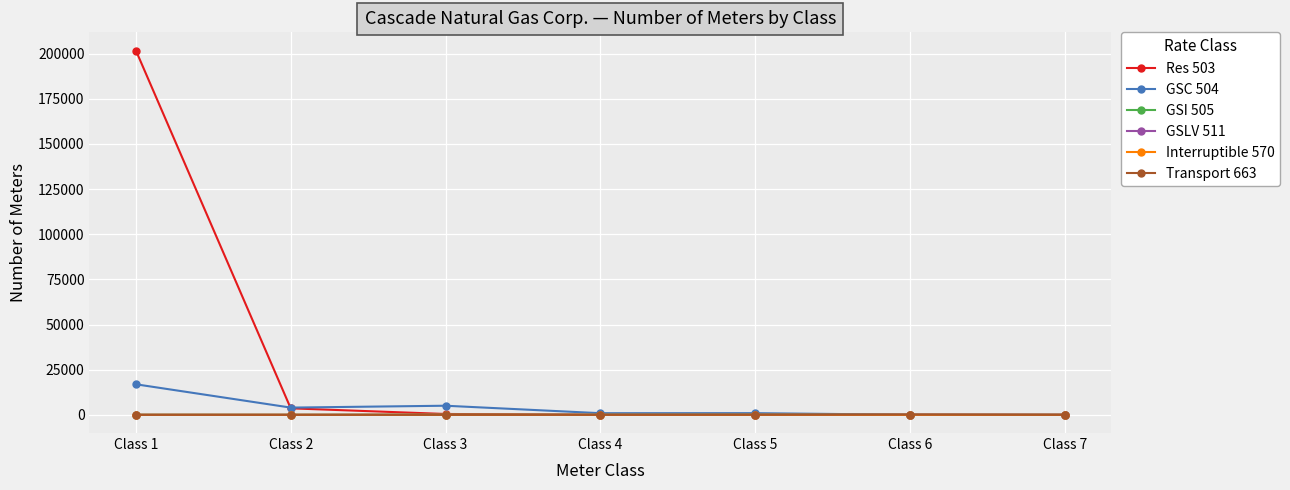

At which category does the chart reach its peak across all series?

Class 1